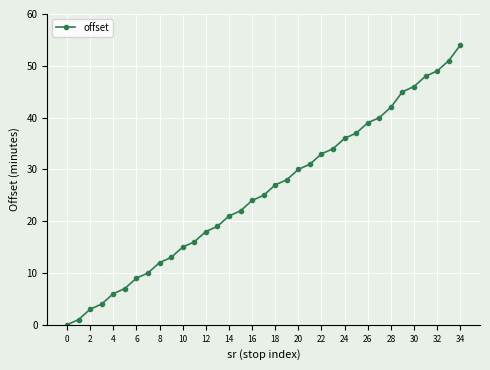

What is the difference between the maximum and minimum values?

54